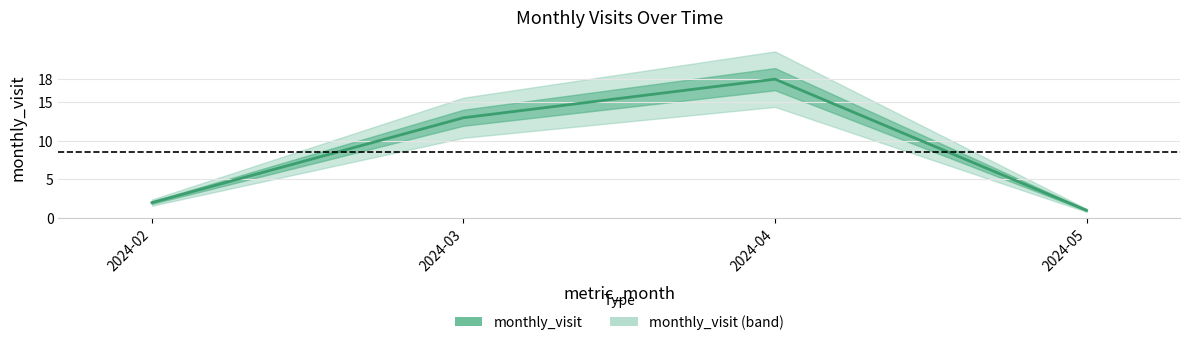

What is the greatest value displayed?

18